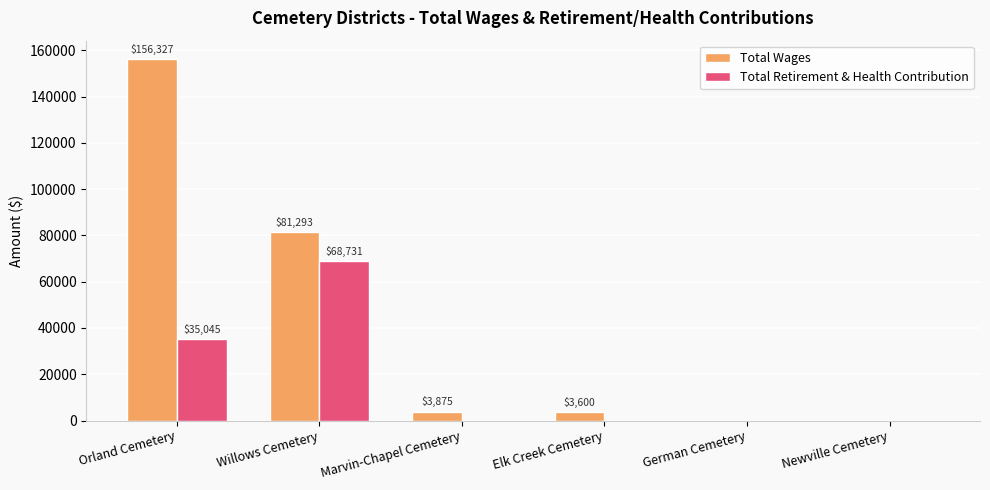

How many groups of bars are there?

6